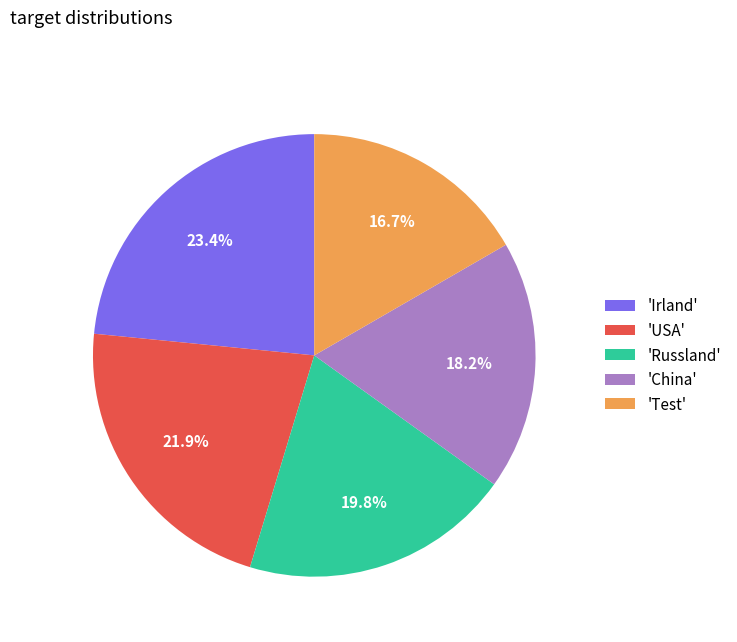

Which slice is the largest?

'Irland'